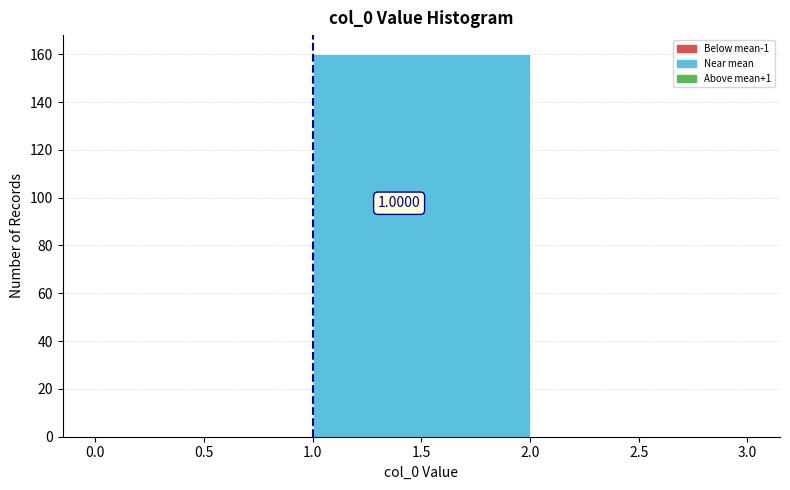

Which range on the x-axis has the tallest bar?

1.0 to 2.0